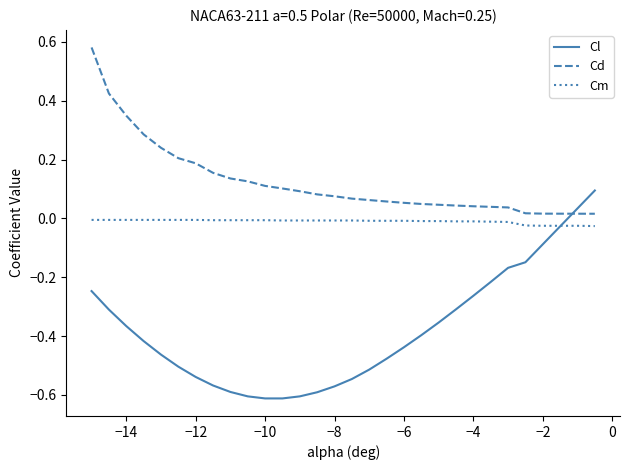

Which series has the widest spread of values?

Cl